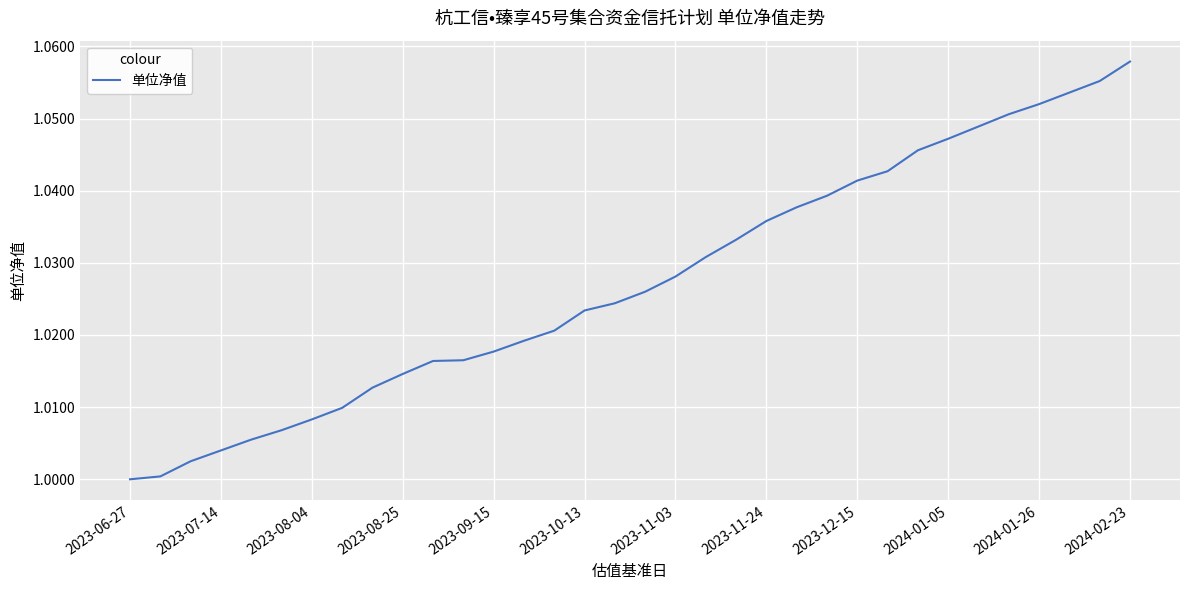

How many lines are shown in the chart?

1